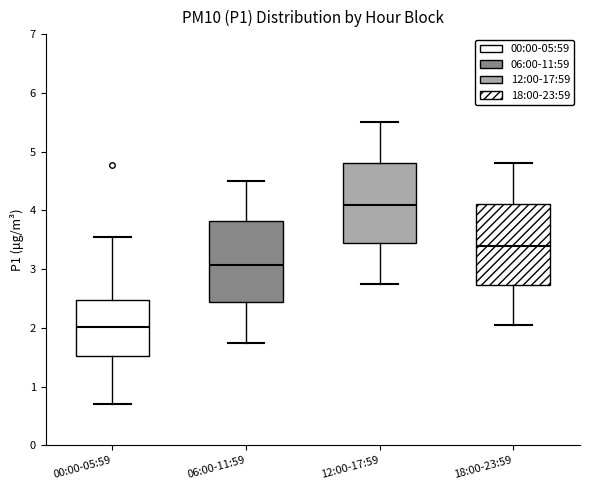

Where is the upper edge of the box for 06:00-11:59 on the y-axis? The values are not printed on the chart, so give them approximately, as read against the axis.

3.8